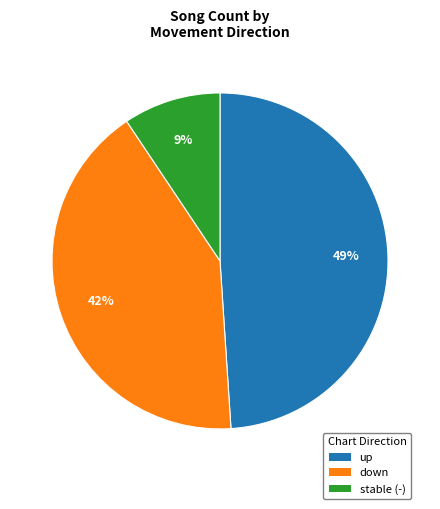

Is there a majority slice in this chart?

No